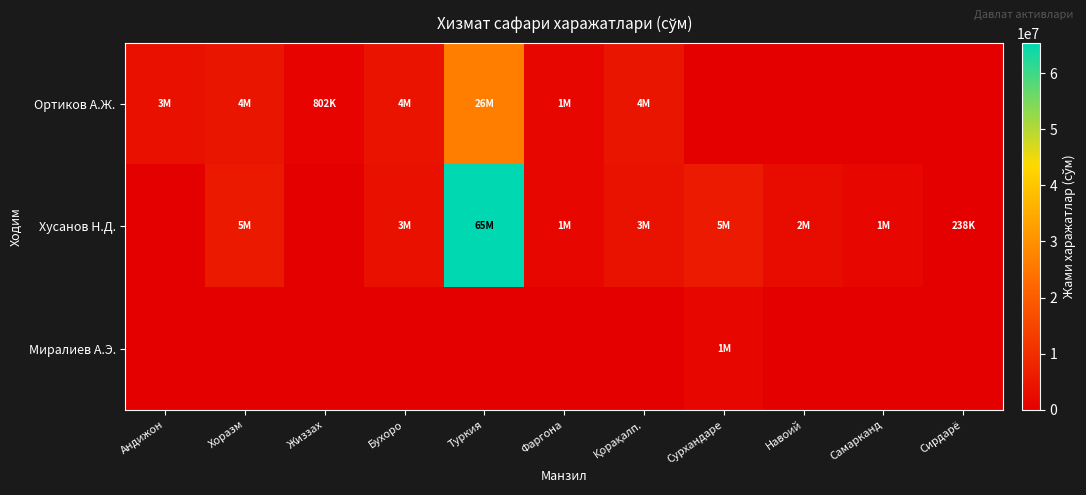

Which series has the largest total across all categories?

Хусанов Н.Д.